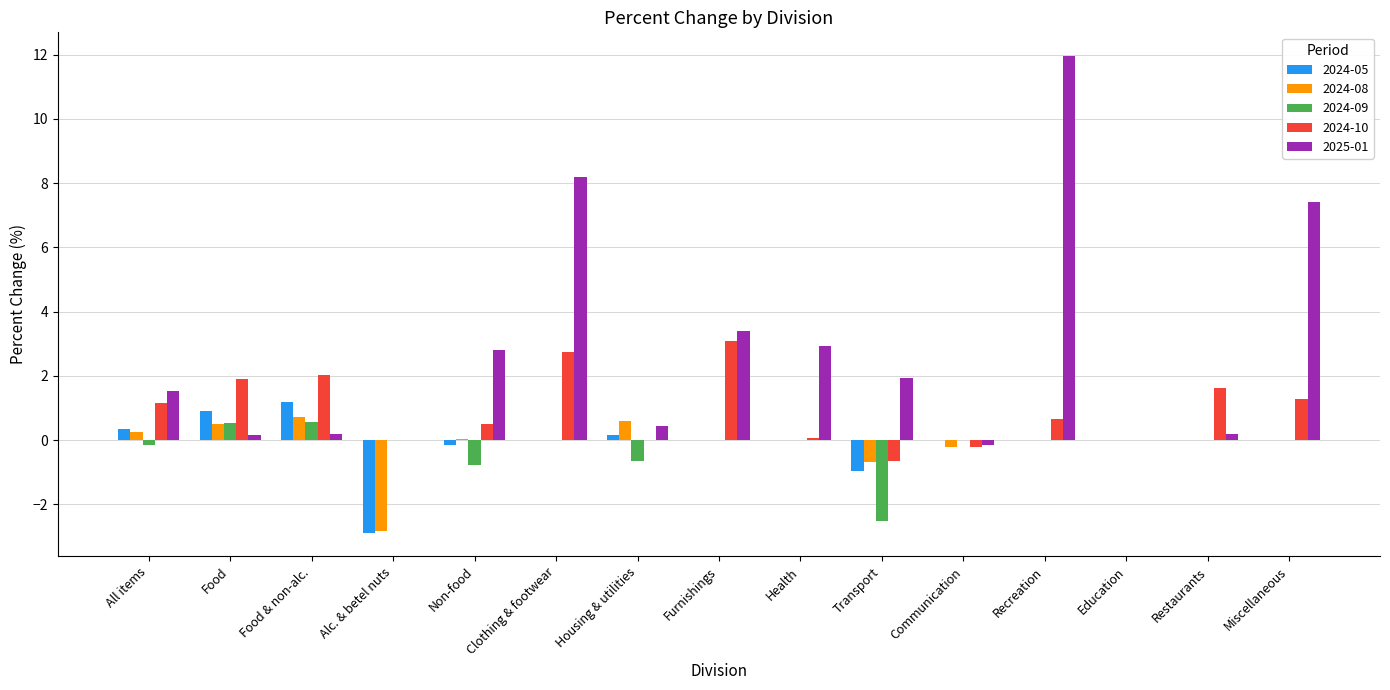

Is it true that 2024-05 equals -1.0 at Transport?

True